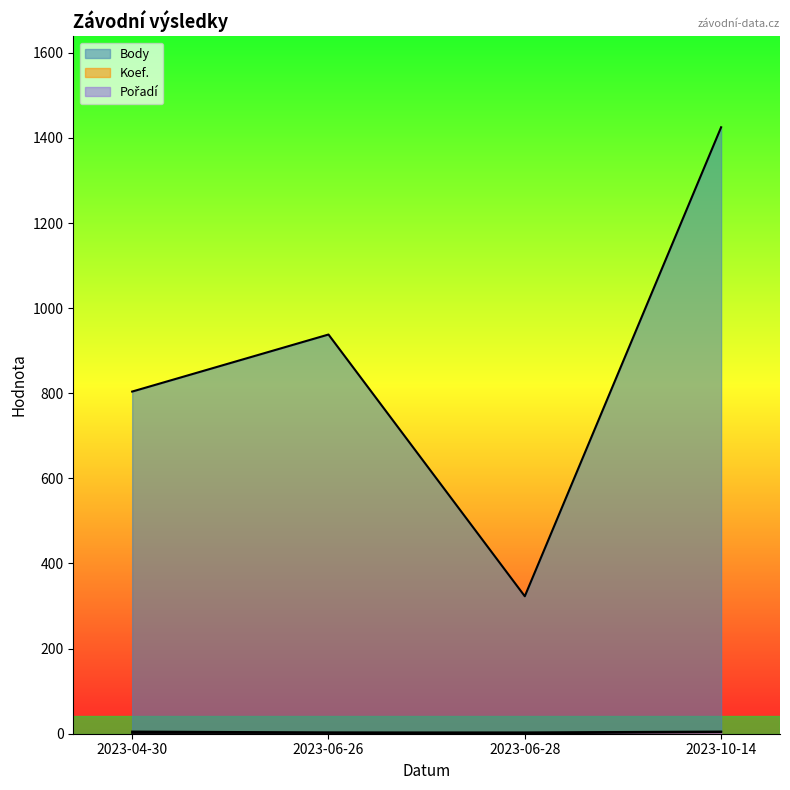

Which series has the largest range (max minus min)?

Body